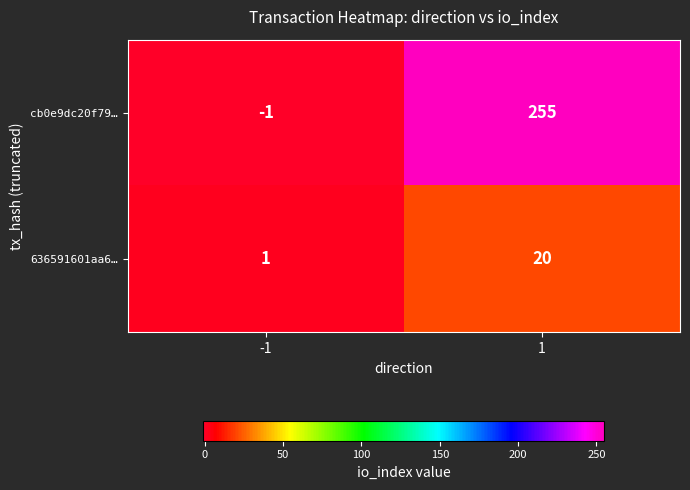

List the series in order of their peak value, lowest first.

636591601aa6…, cb0e9dc20f79…